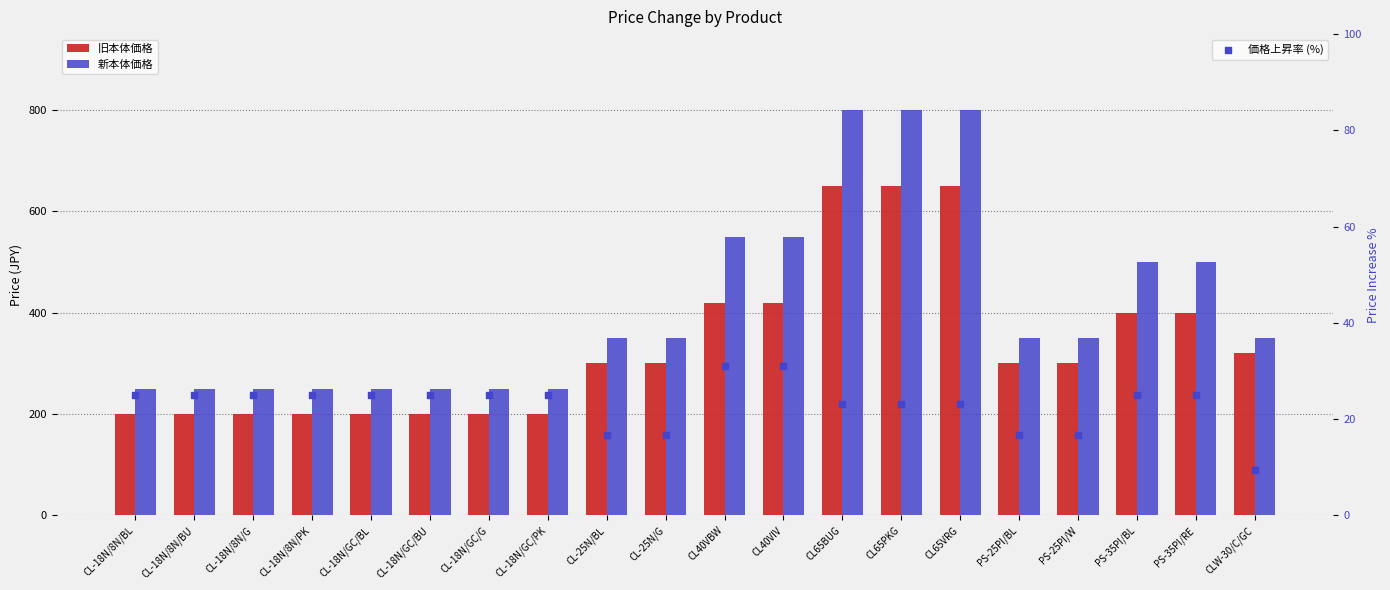

Which series has the largest total across all categories?

新本体価格